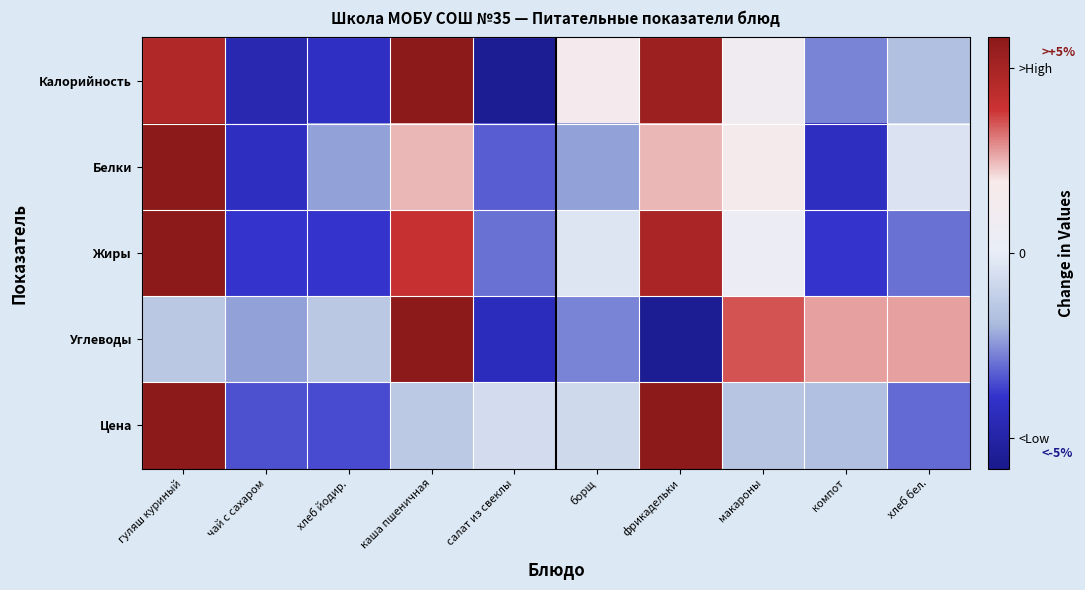

At which category does the chart reach its peak across all series?

гуляш куриный